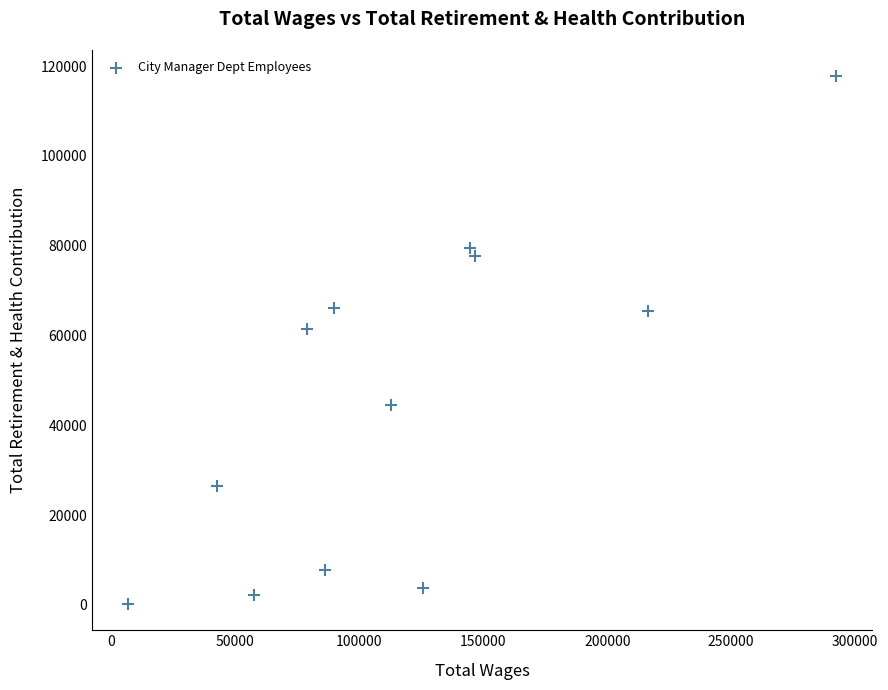

What is the average X value?

116658